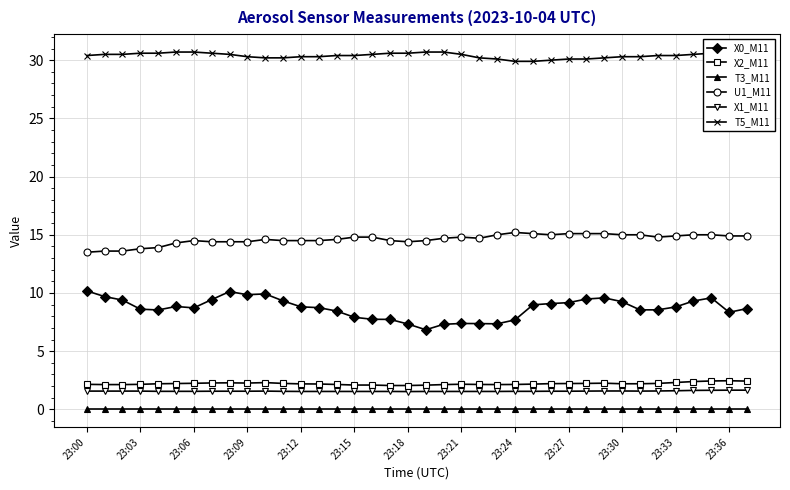

At how many categories does at least one series exceed 17?

38